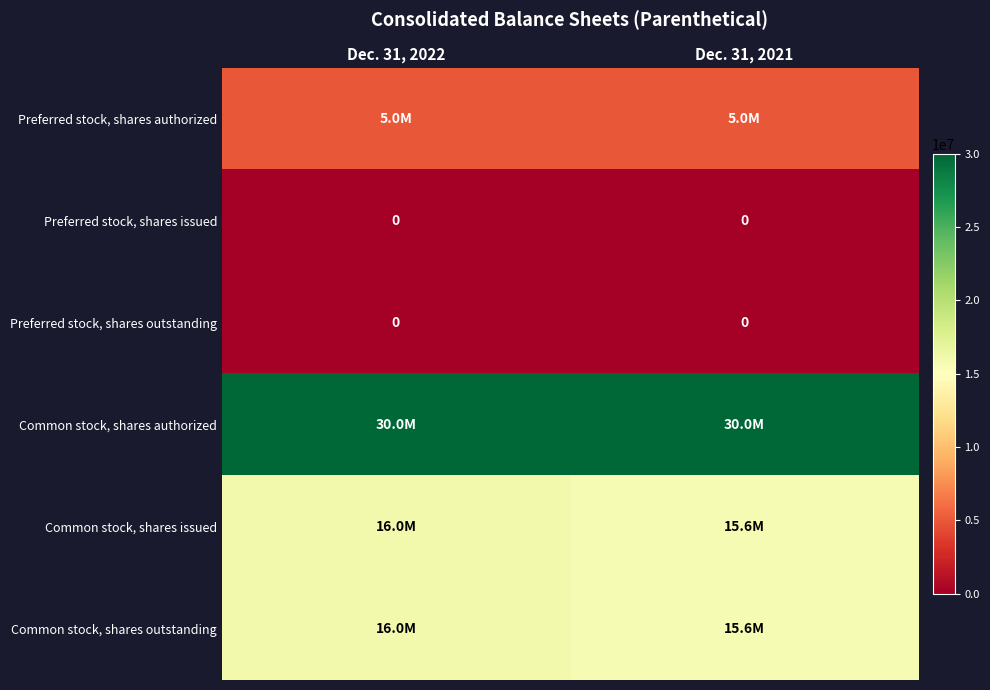

True or false: Preferred stock, shares outstanding has a value of 0 at Dec. 31, 2022.

True